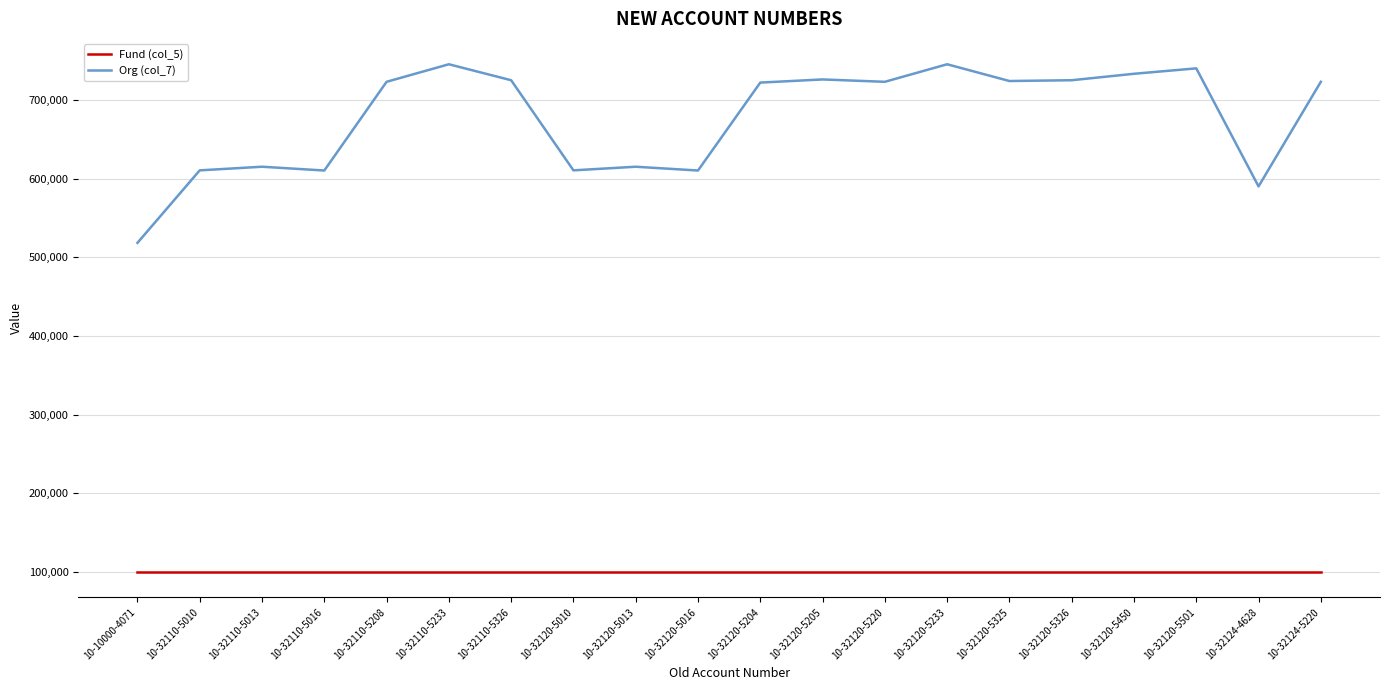

Rank the series at 10-32120-5013 from highest to lowest value.

Org (col_7), Fund (col_5)